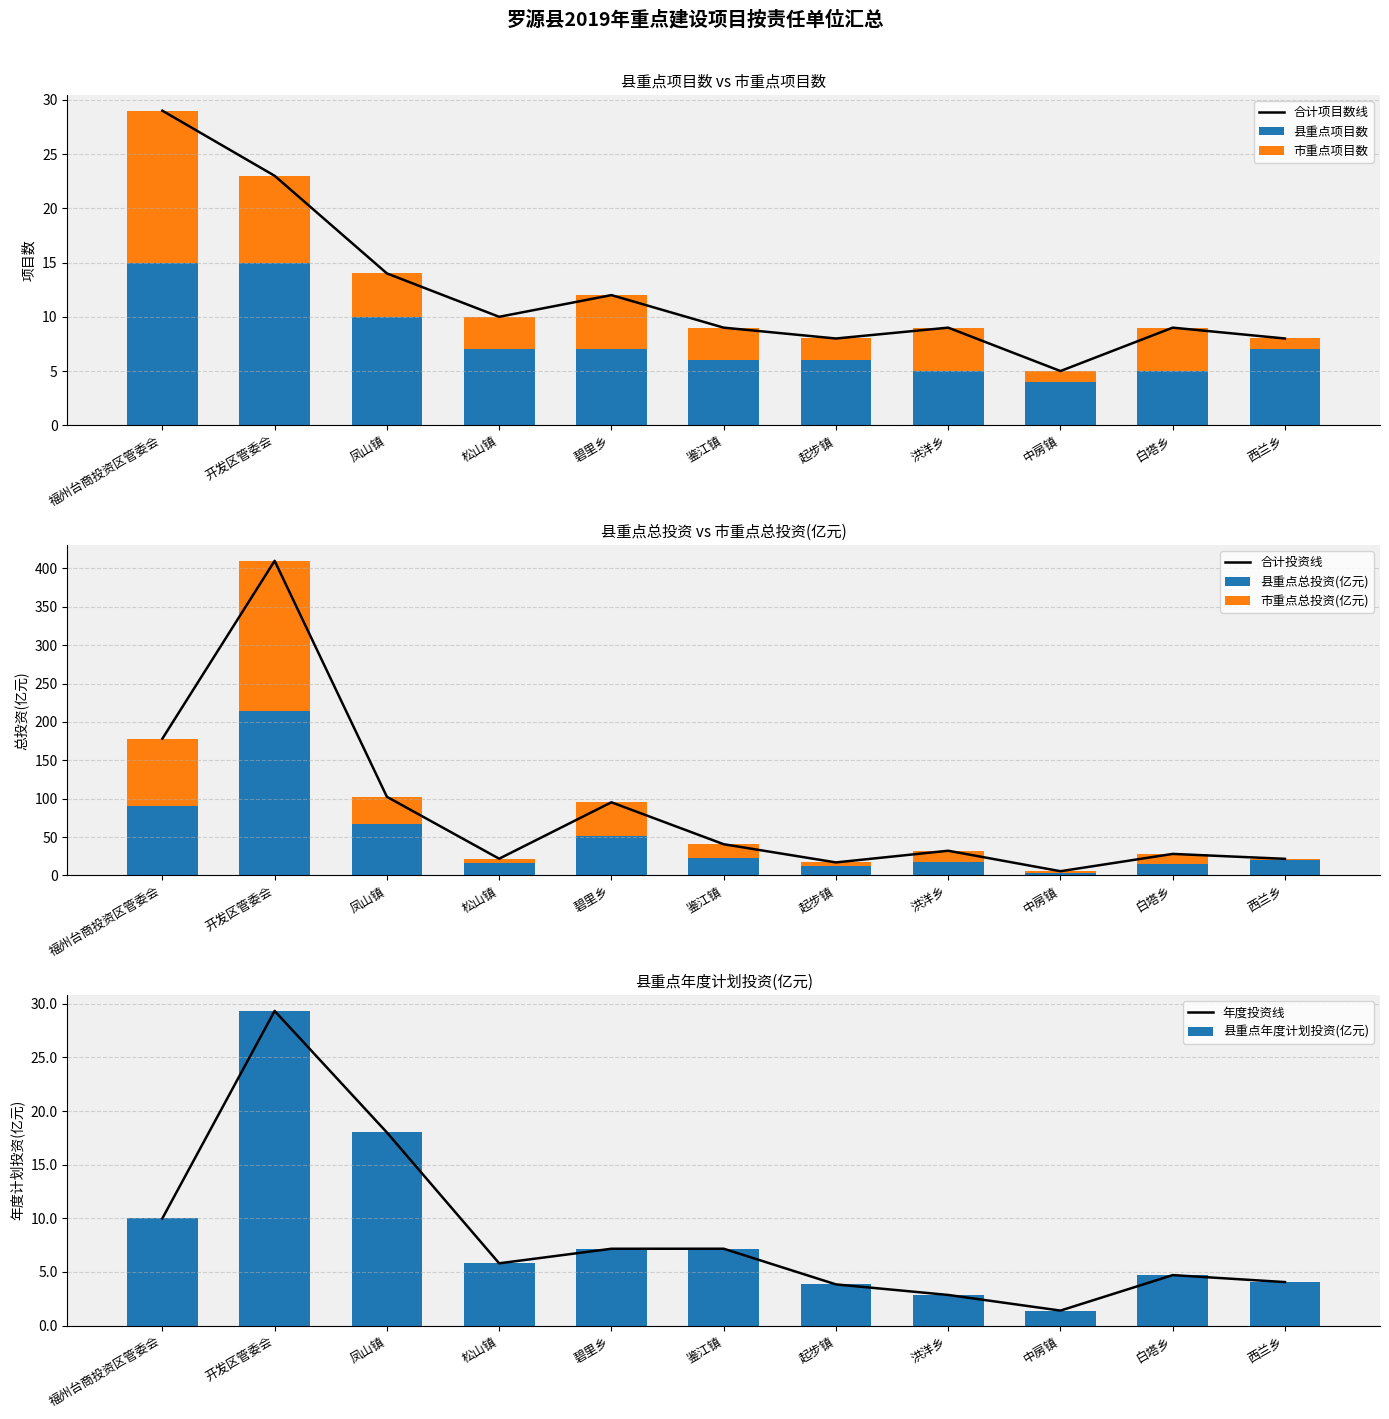

What is the approximate value of 市重点项目数 at 白塔乡?

4.0